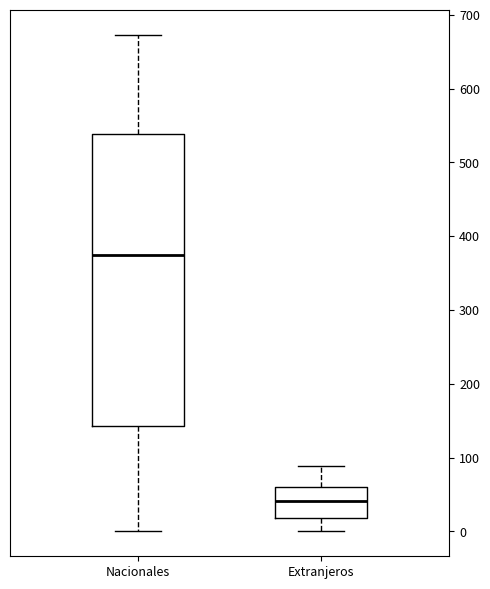

Which box's median line is the lowest?

Extranjeros